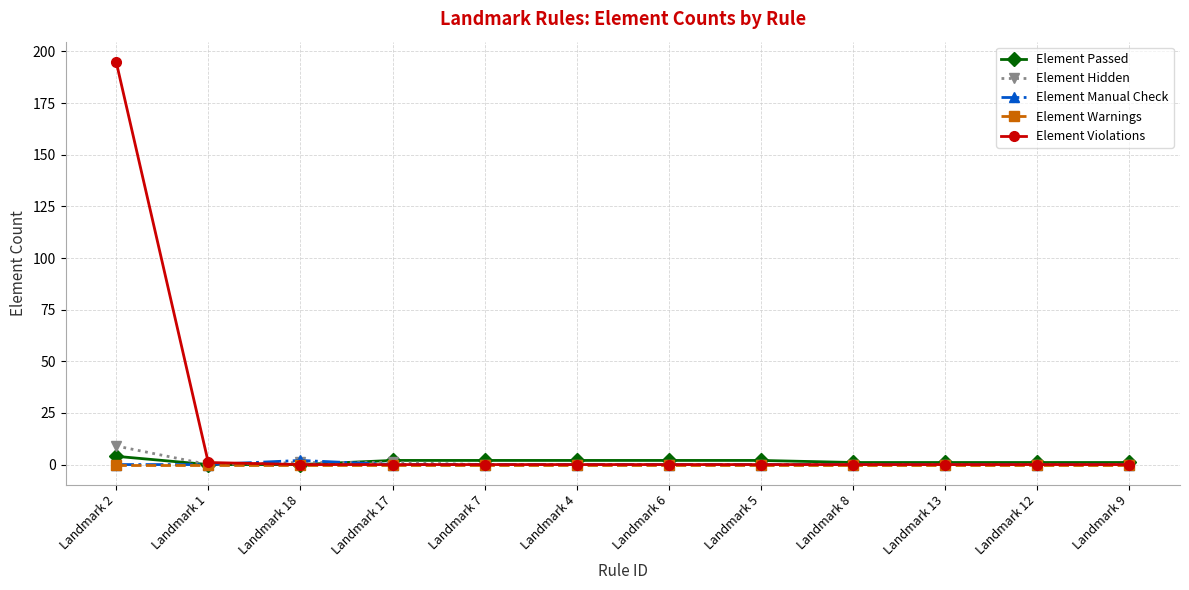

What is the spread (max minus min) of values at Landmark 1?

1